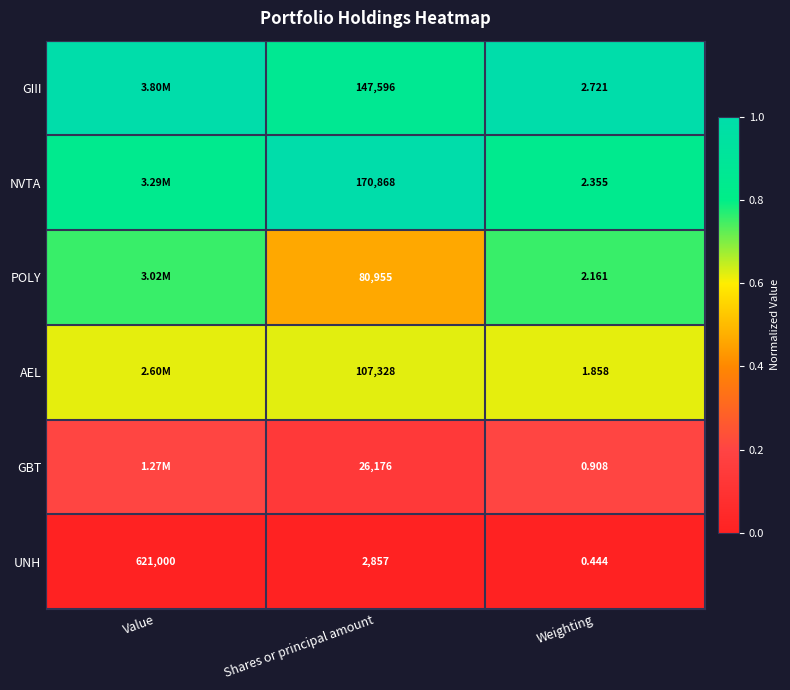

Between Shares or principal amount and Weighting, which series saw the biggest shift?

NVTA